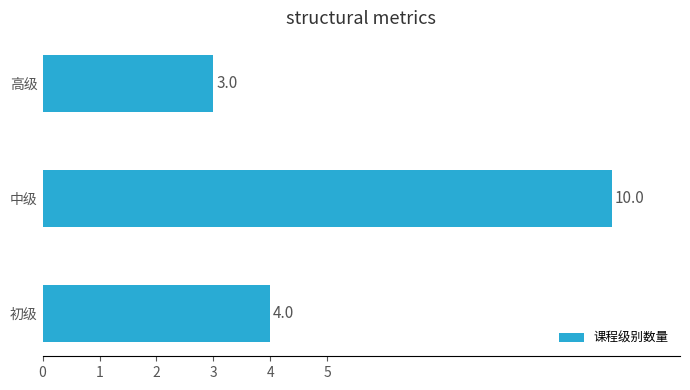

Rank the categories by value from highest to lowest.

中级, 初级, 高级